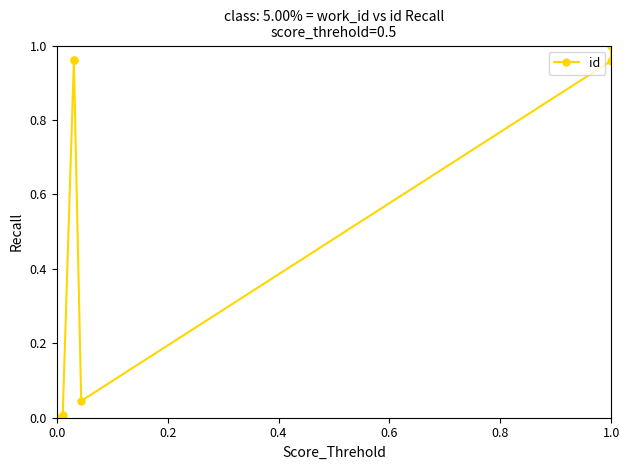

What is the sum of all values?

3.9